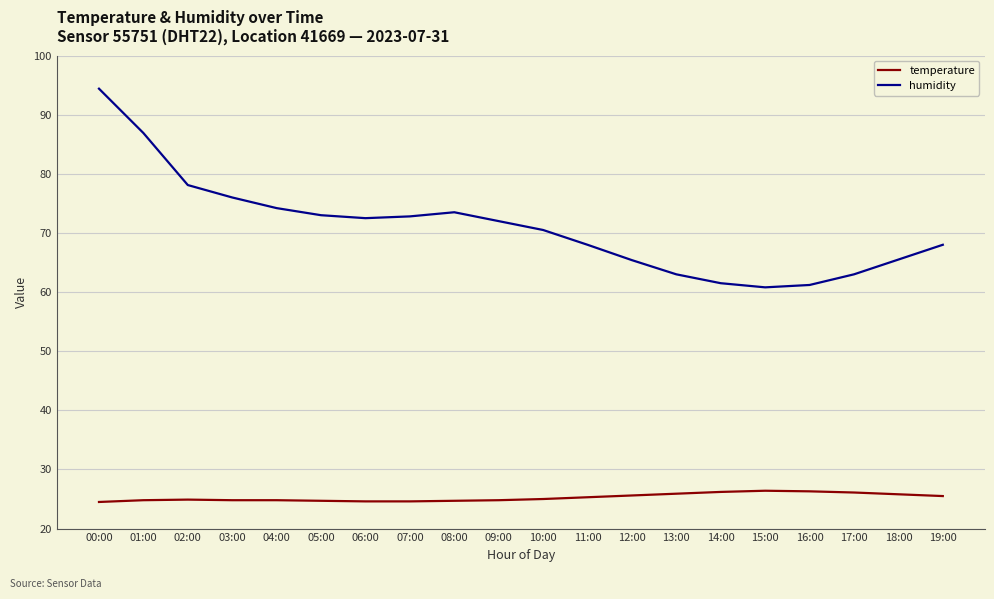

Which series has the largest total across all categories?

humidity